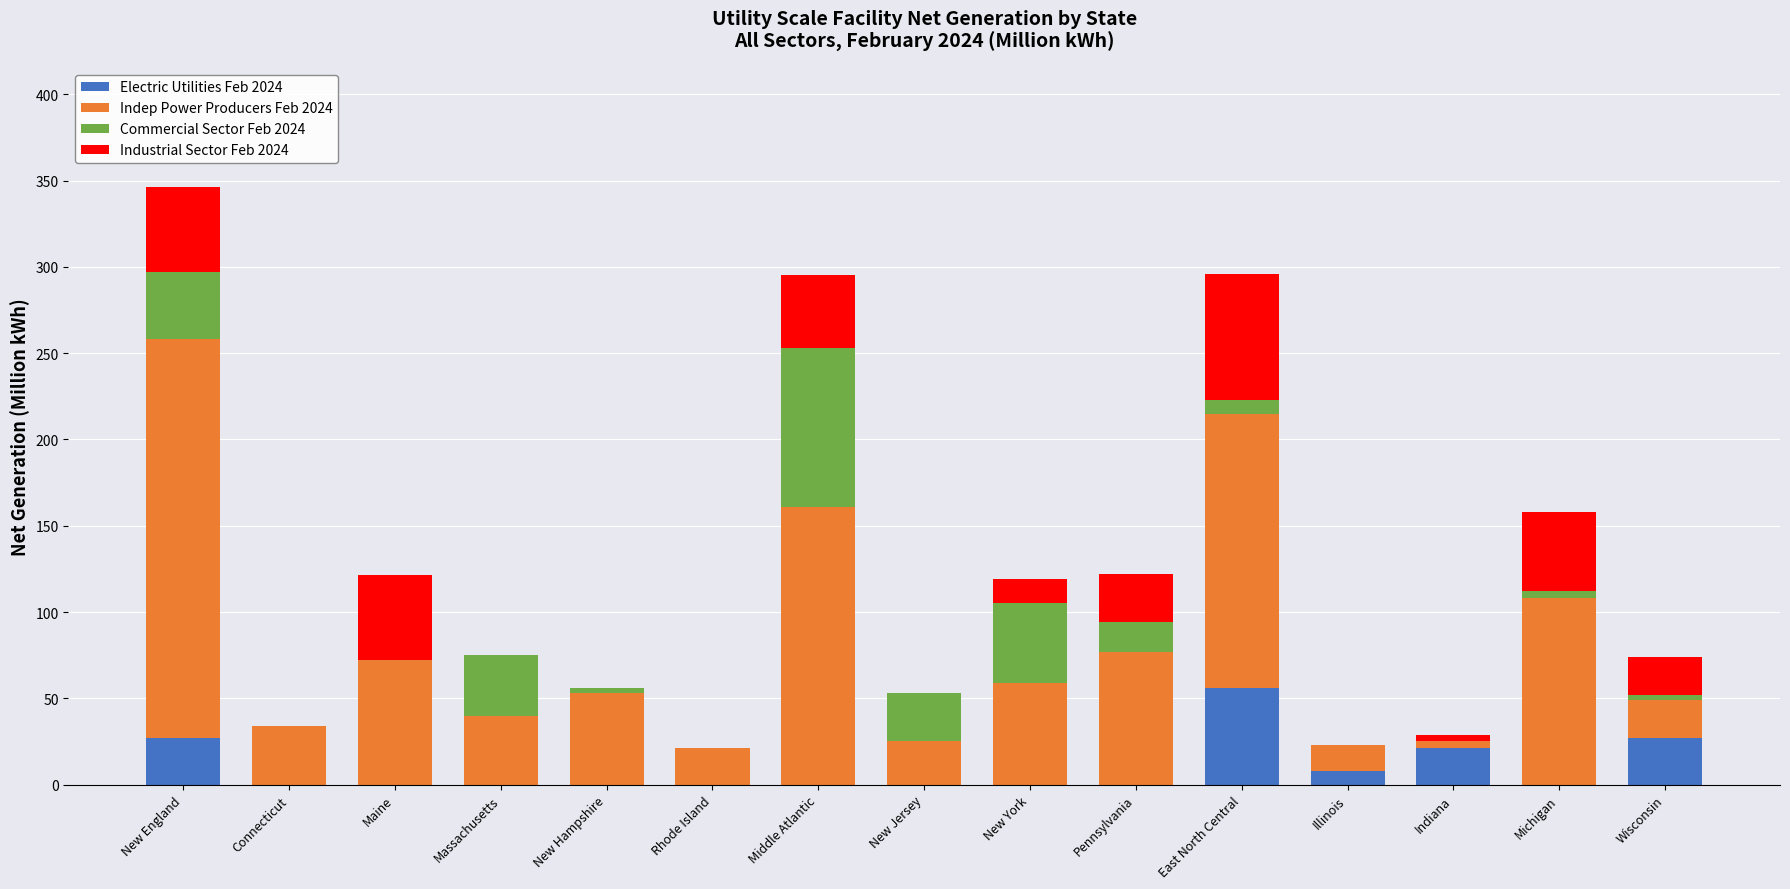

Does the chart contain stacked bars?

Yes